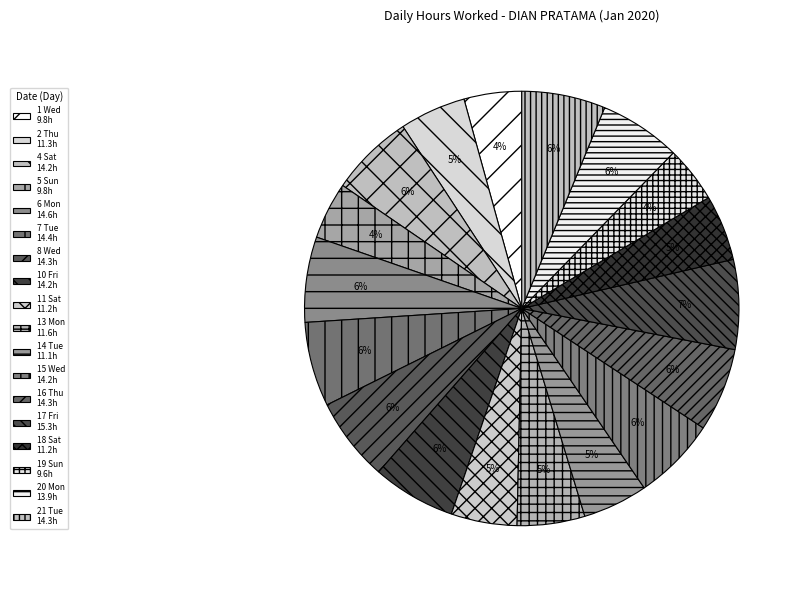

Count the number of slices in the pie.

18